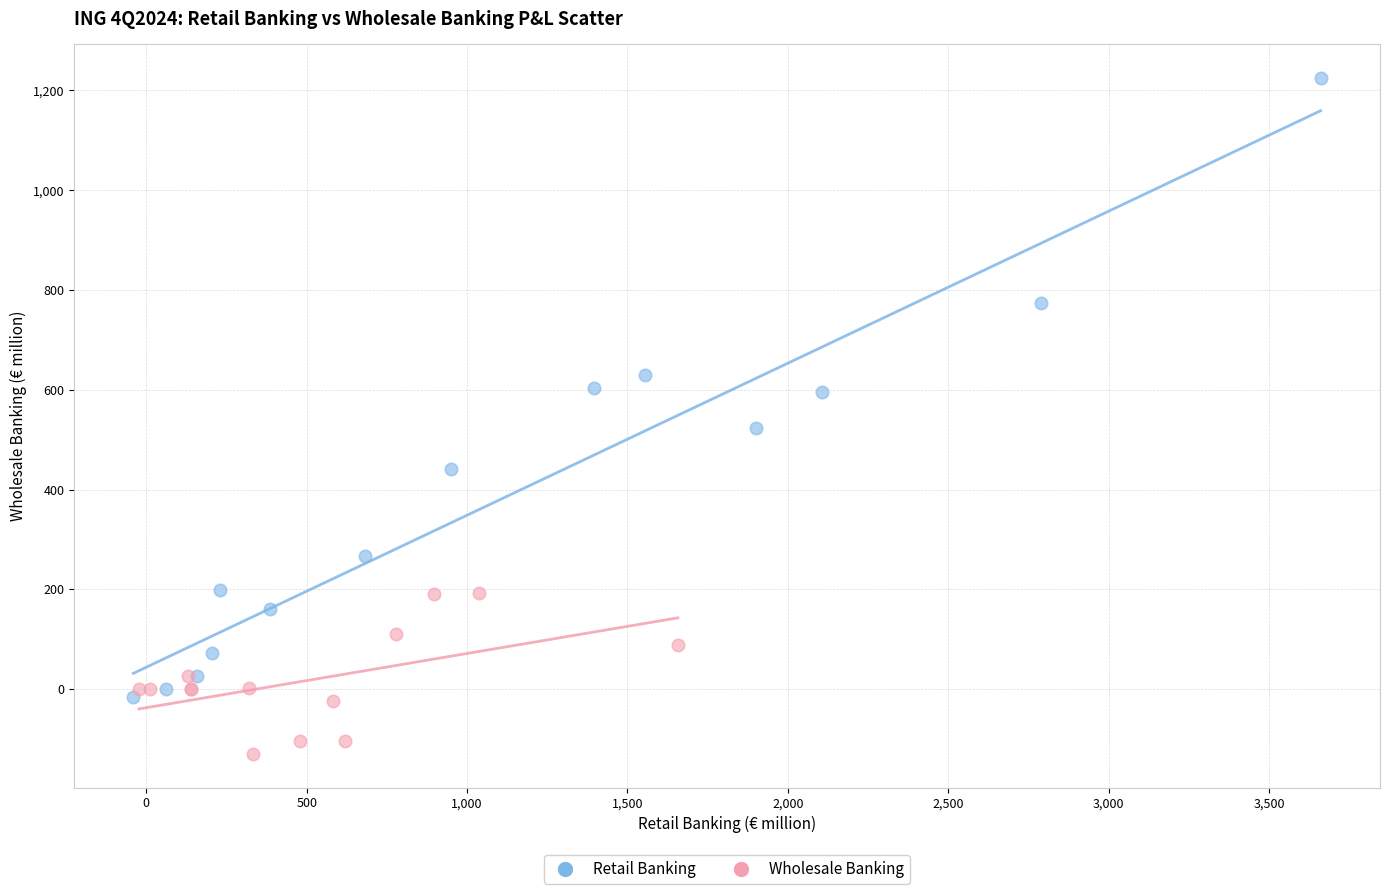

Which series reaches the minimum Y coordinate?

Wholesale Banking